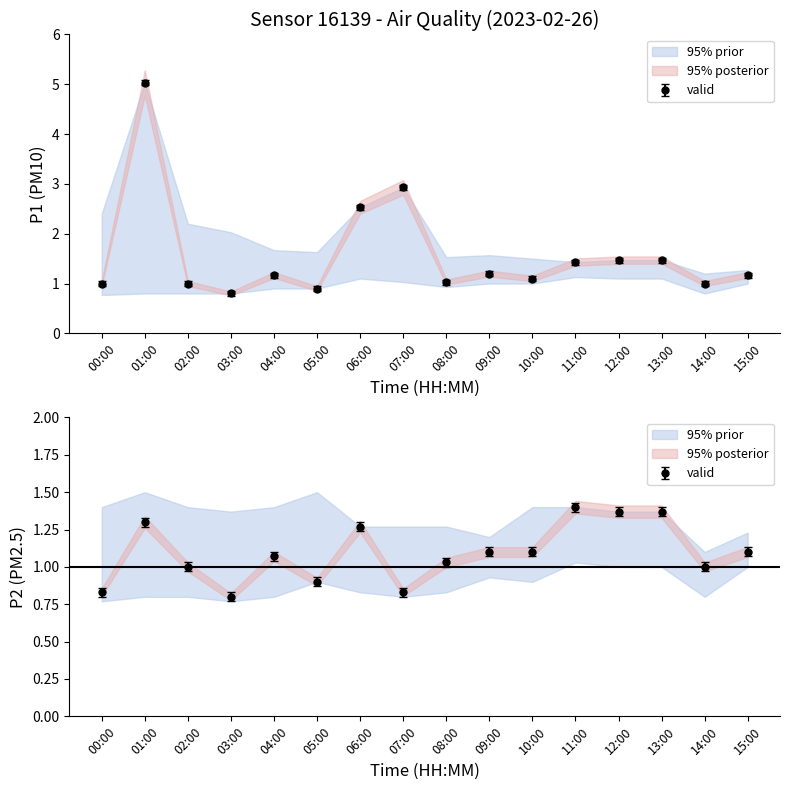

What is the average value of the P1 series?

1.6